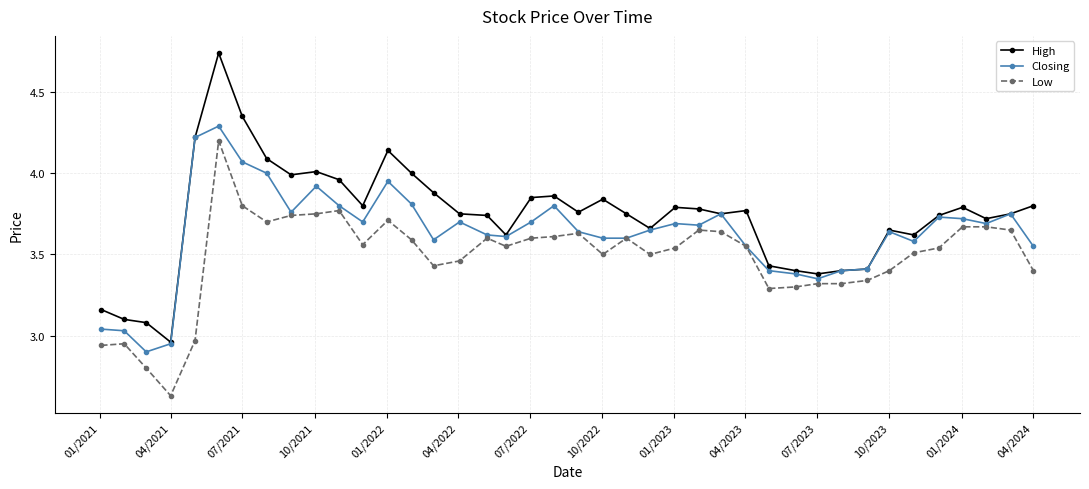

Which series has the largest total across all categories?

High